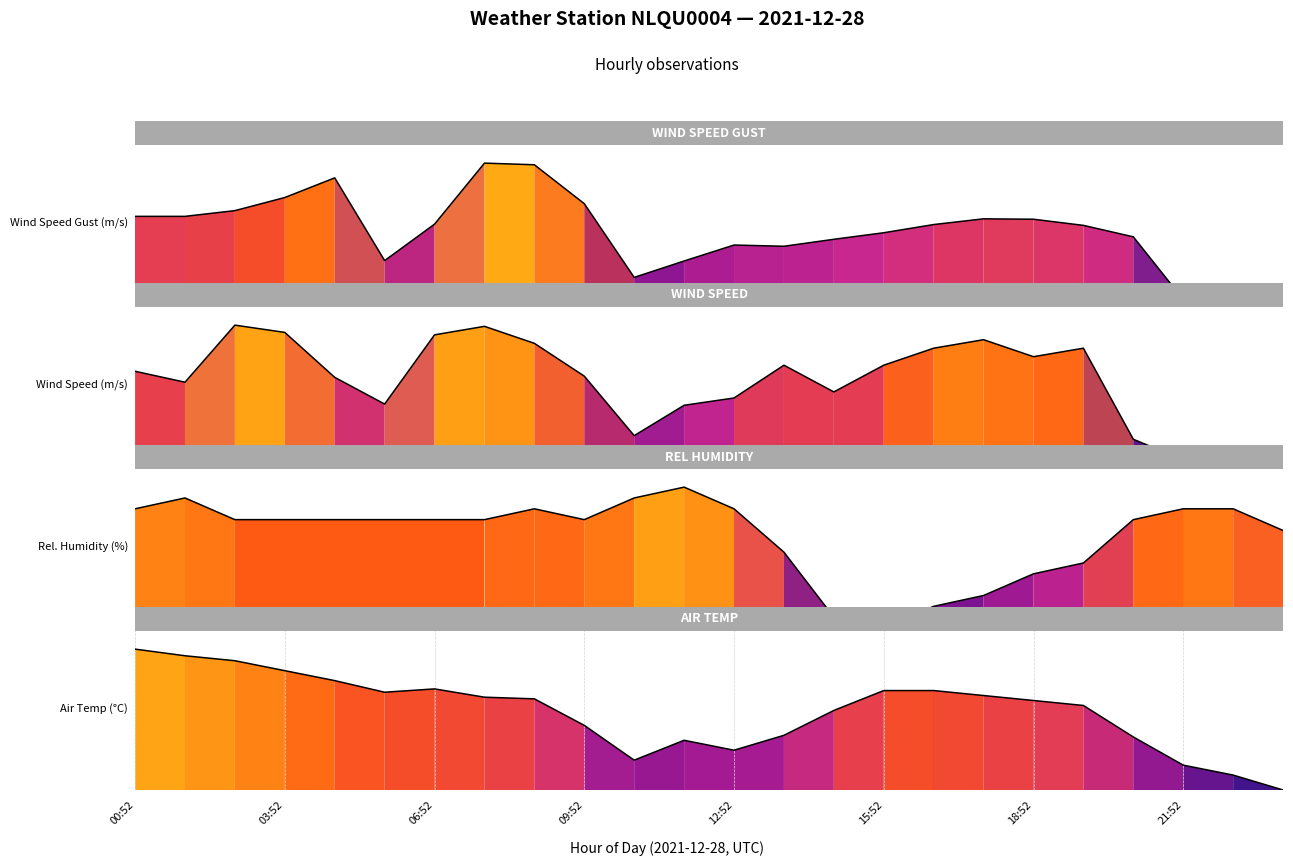

Reading left to right, extract all data points from this chart.

WIND_SPEED: 00:52=0.7	01:52=0.6	02:52=1.0	03:52=0.9	04:52=0.6	05:52=0.4	06:52=0.9	07:52=1.0	08:52=0.9	09:52=0.6	10:52=0.2	11:52=0.4	12:52=0.5	13:52=0.7	14:52=0.5	15:52=0.7	16:52=0.8	17:52=0.9	18:52=0.8	19:52=0.8	20:52=0.2	21:52=0.0	22:52=0.0	23:52=0.0
WIND_SPEED_GUST: 00:52=0.6	01:52=0.6	02:52=0.7	03:52=0.8	04:52=0.9	05:52=0.3	06:52=0.6	07:52=1.0	08:52=1.0	09:52=0.7	10:52=0.2	11:52=0.3	12:52=0.4	13:52=0.4	14:52=0.5	15:52=0.5	16:52=0.6	17:52=0.6	18:52=0.6	19:52=0.6	20:52=0.5	21:52=0.0	22:52=0.0	23:52=0.0
AIR_TEMP: 00:52=1.0	01:52=1.0	02:52=0.9	03:52=0.8	04:52=0.8	05:52=0.7	06:52=0.7	07:52=0.7	08:52=0.6	09:52=0.5	10:52=0.2	11:52=0.4	12:52=0.3	13:52=0.4	14:52=0.6	15:52=0.7	16:52=0.7	17:52=0.7	18:52=0.6	19:52=0.6	20:52=0.4	21:52=0.2	22:52=0.1	23:52=0.0
REL_HUMIDITY: 00:52=0.8	01:52=0.9	02:52=0.8	03:52=0.8	04:52=0.8	05:52=0.8	06:52=0.8	07:52=0.8	08:52=0.8	09:52=0.8	10:52=0.9	11:52=1.0	12:52=0.8	13:52=0.5	14:52=0.1	15:52=0.0	16:52=0.2	17:52=0.2	18:52=0.4	19:52=0.5	20:52=0.8	21:52=0.8	22:52=0.8	23:52=0.7